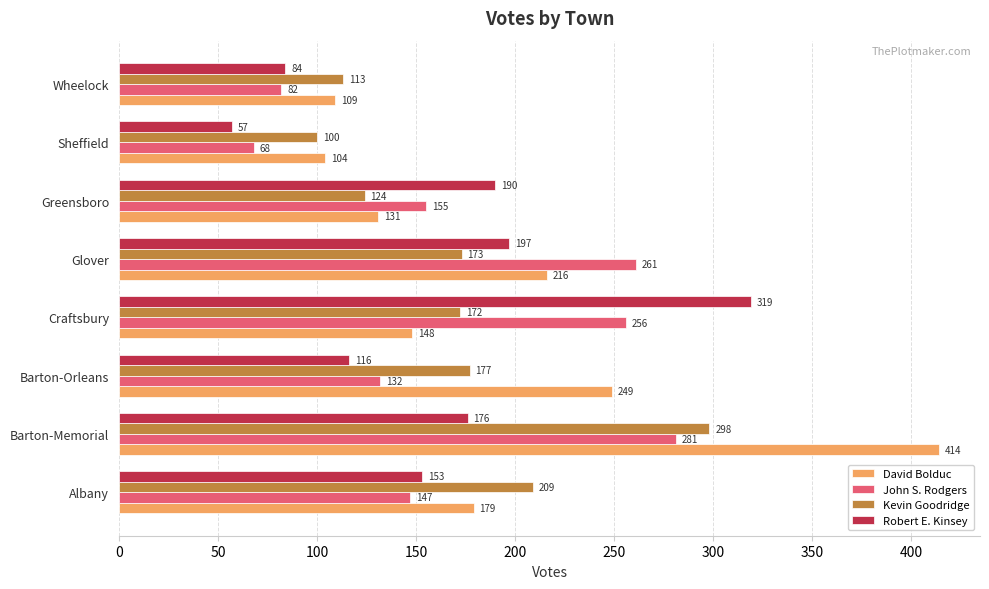

How many series are shown in this chart?

4